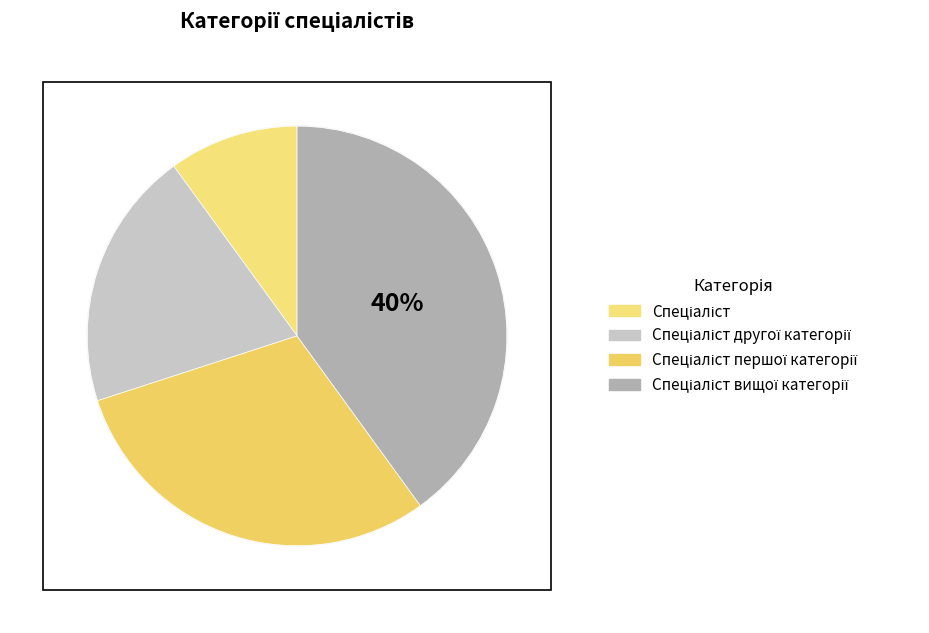

Count the number of slices in the pie.

4